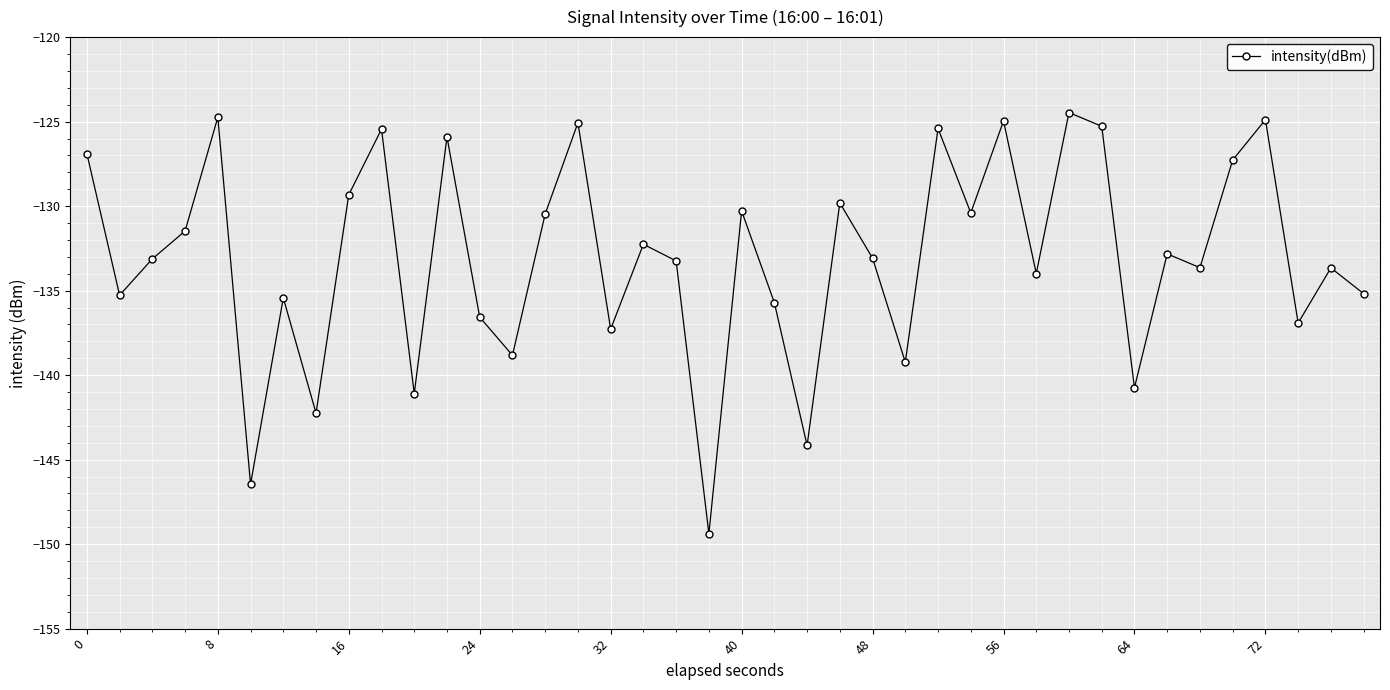

What is the value of the 22nd point from the left?

-135.7